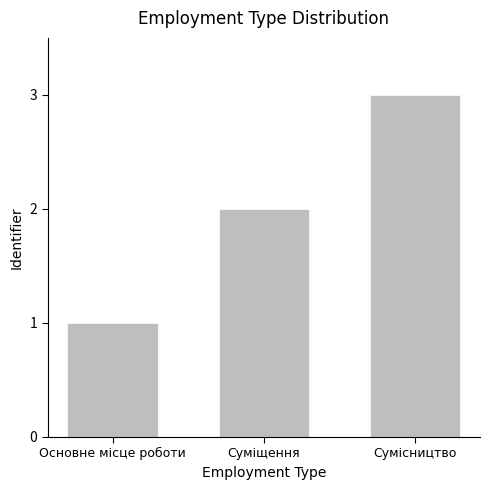

What is the label of the 3rd bar from the left?

Сумісництво